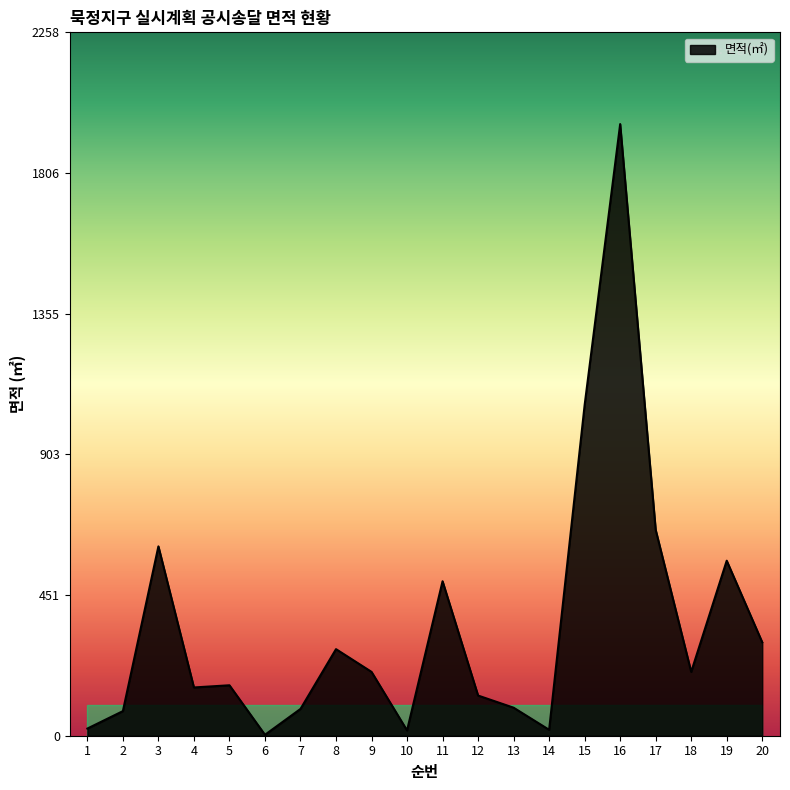

What is the sum of the values at 16 and 8?

2242